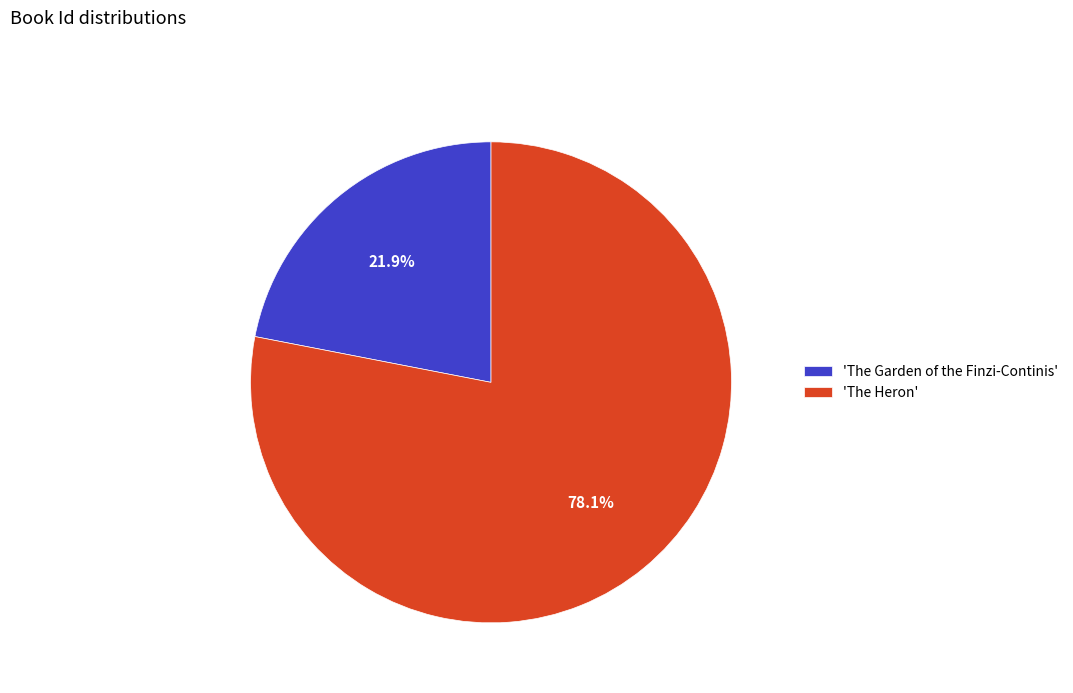

Between 'The Garden of the Finzi-Continis' and 'The Heron', which is larger?

'The Heron'